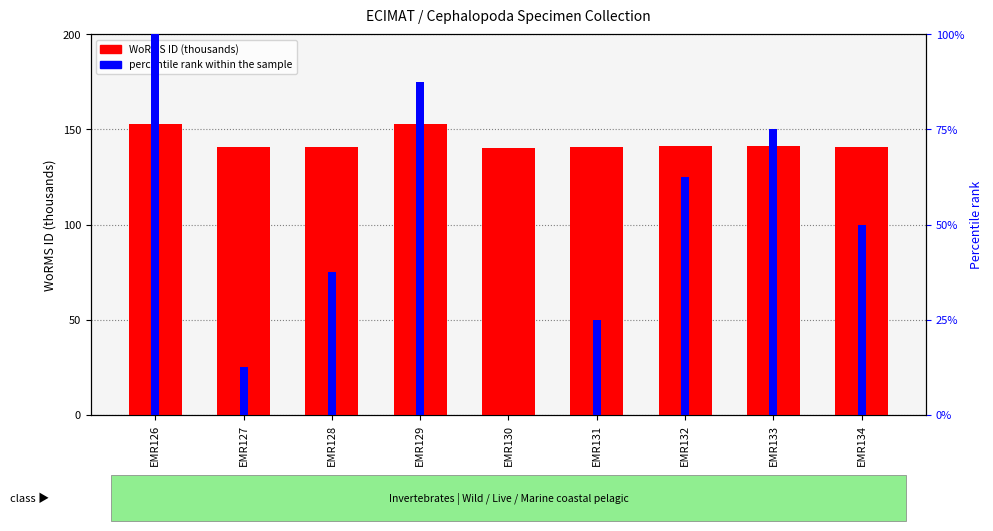

Between EMR130 and EMR134, which is larger?

EMR134